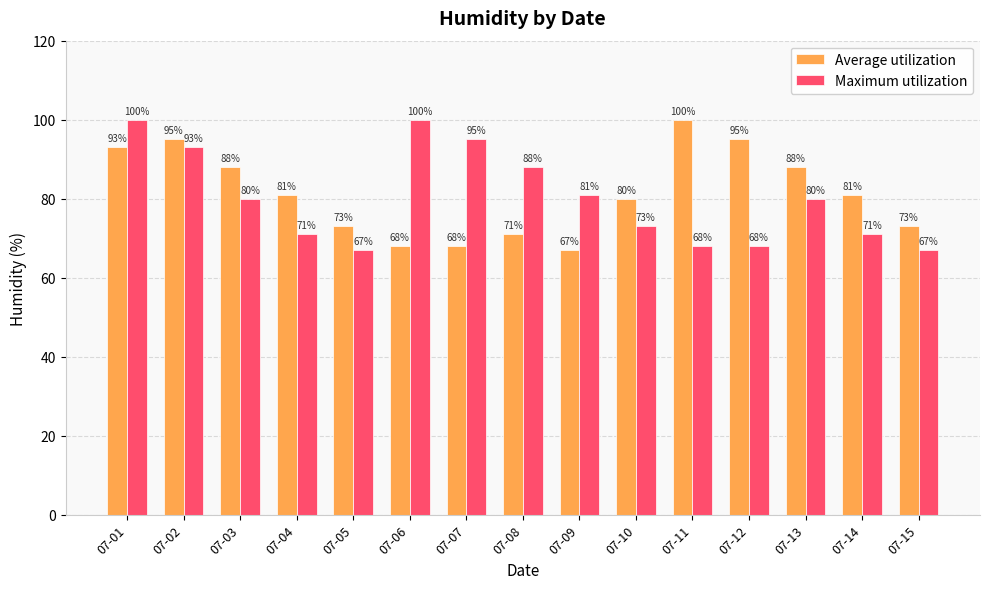

Rank the series at 07-10 from lowest to highest value.

Maximum utilization, Average utilization